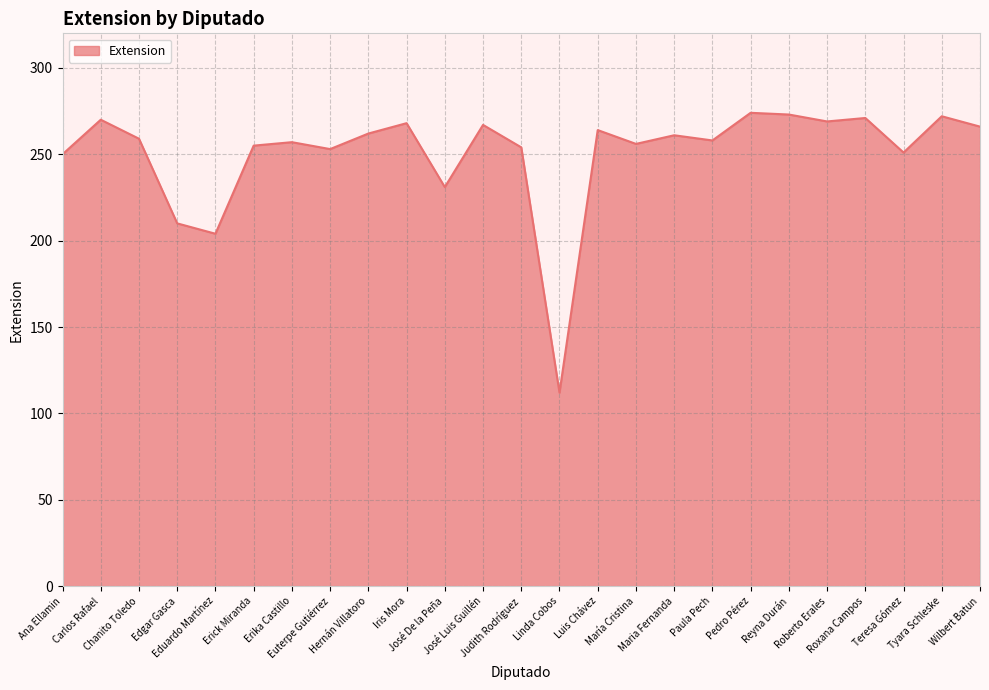

Approximately how many times larger is the value at Iris Mora compared to Judith Rodríguez?

1.1